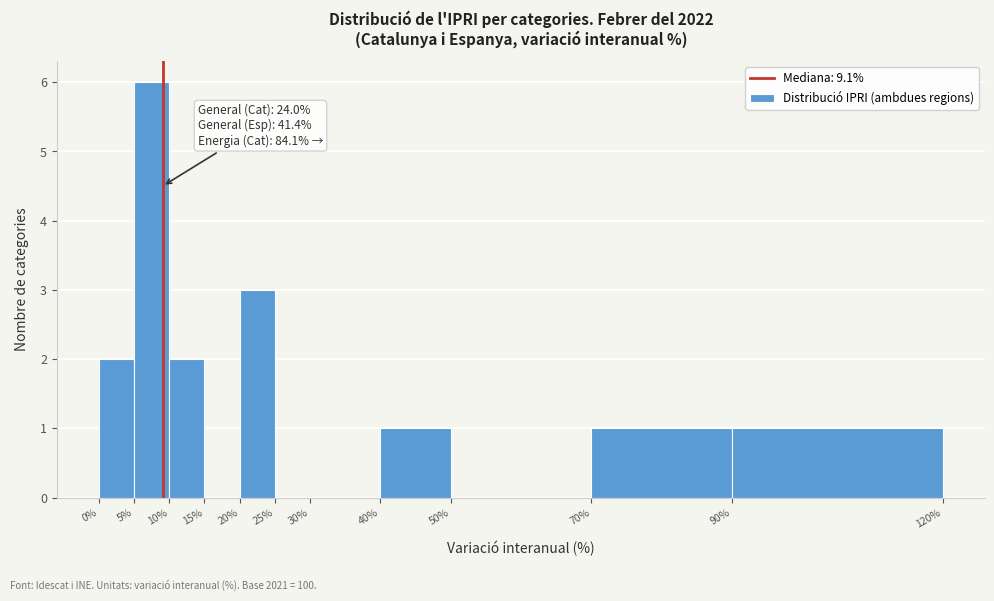

Over which range of the x-axis is the bar tallest?

5% to 10%